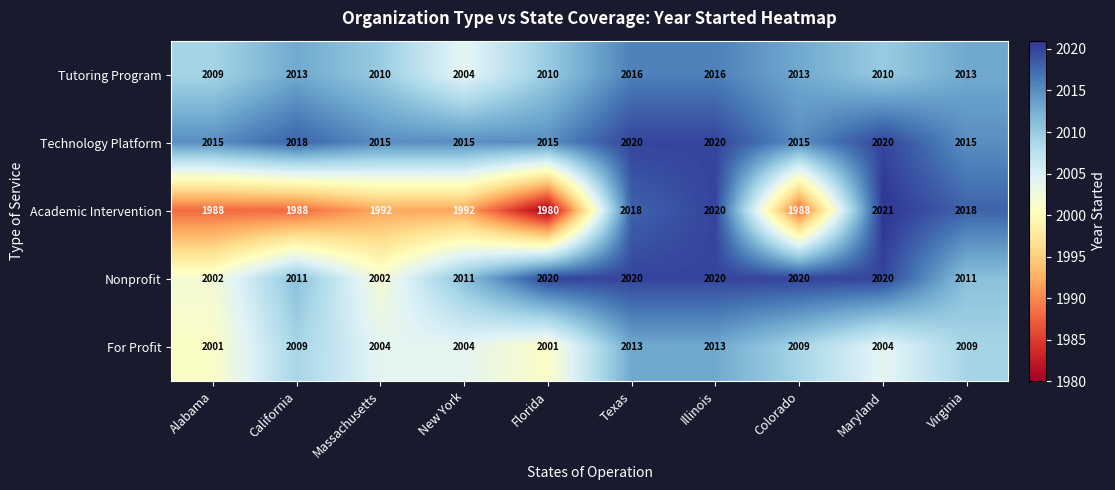

At Colorado, list the series in order from largest to smallest.

Nonprofit, Technology Platform, Tutoring Program, For Profit, Academic Intervention